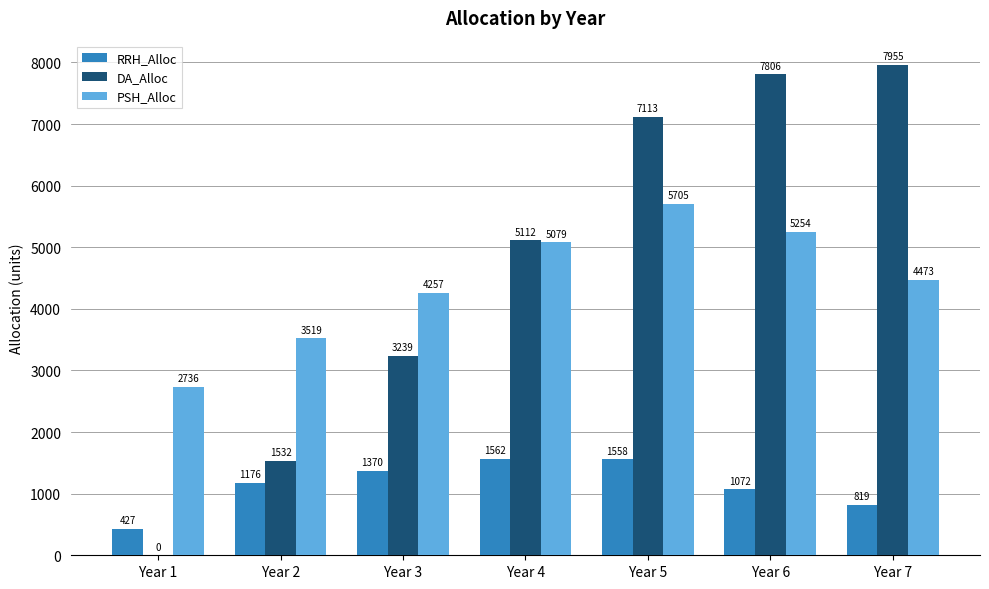

What is the sum of all RRH_Alloc values?

7984